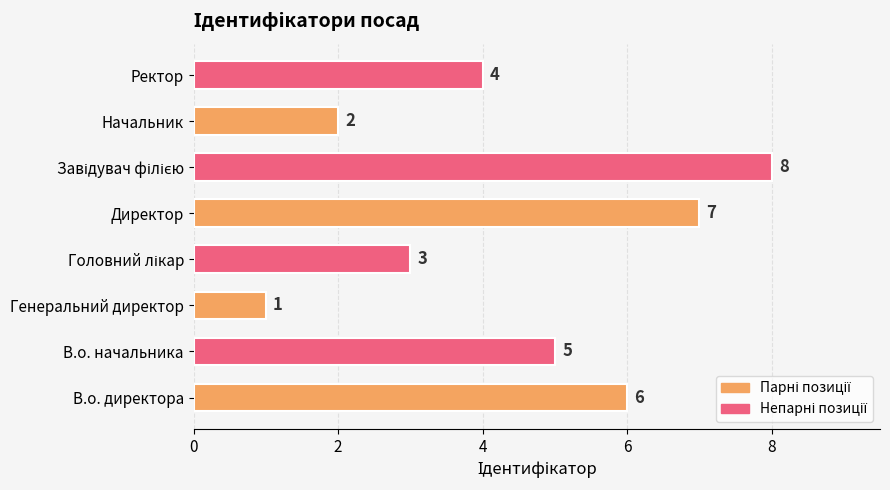

What is the difference between the second highest and minimum values?

6